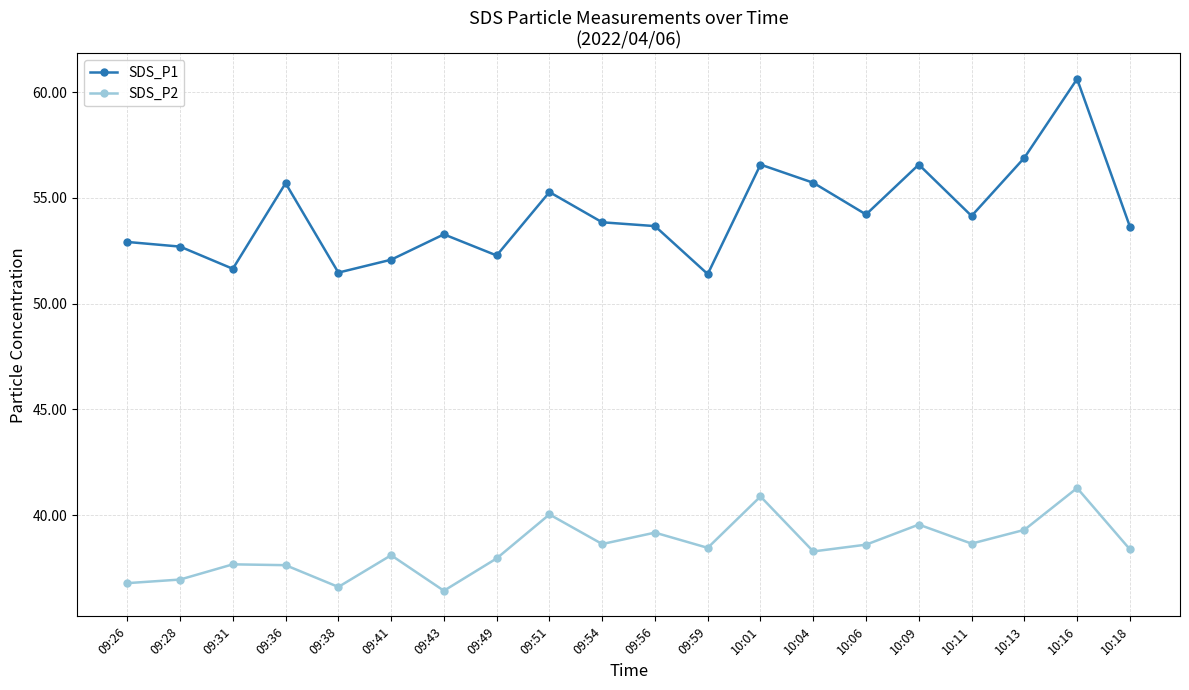

Is it true that SDS_P2 equals 39.5 at 10:09?

True